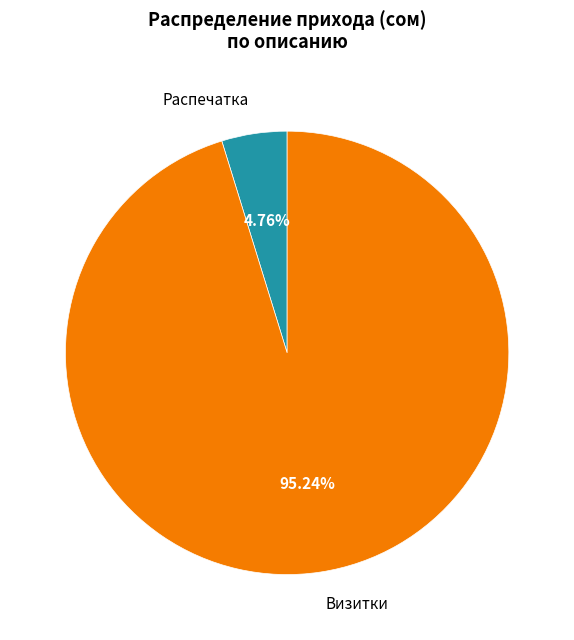

Which category has the biggest portion of the pie?

Визитки